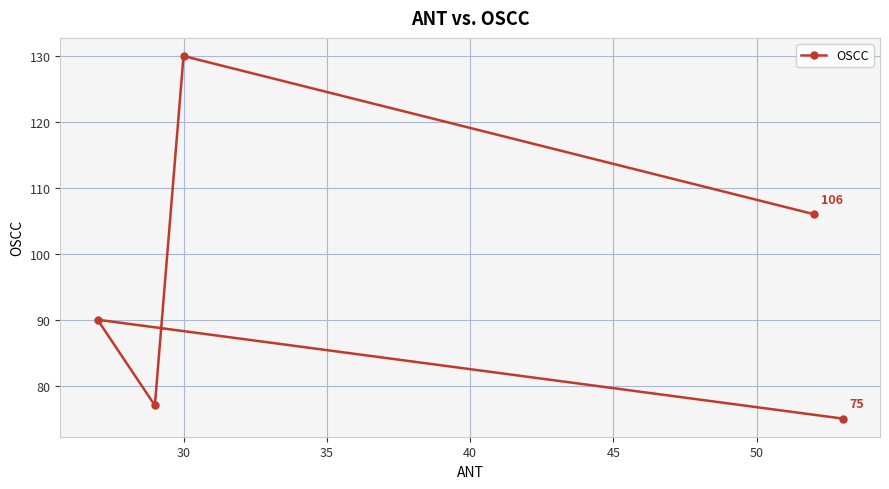

How many interior local valleys (lower than both neighbors) does the data have?

1